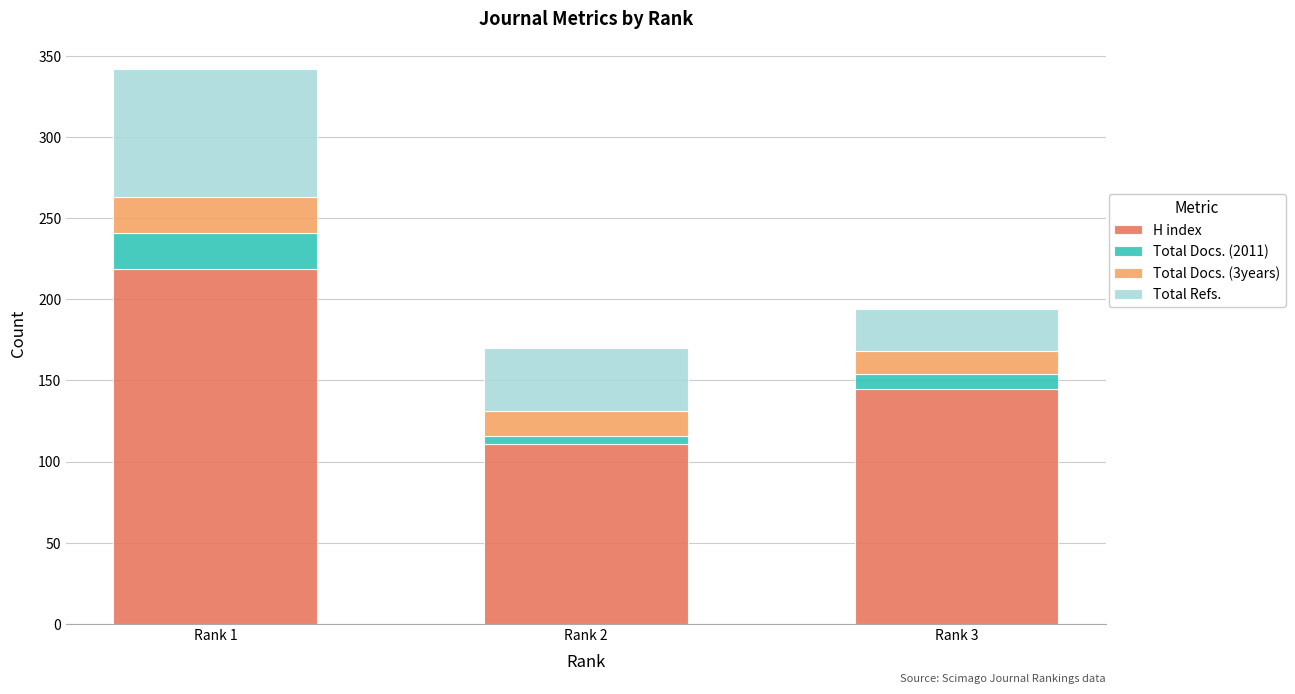

What is the highest value of the H index series?

219